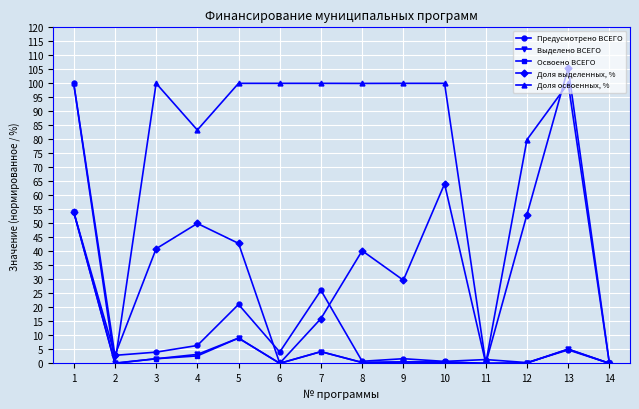

Which series has the largest range (max minus min)?

Доля выделенных, %